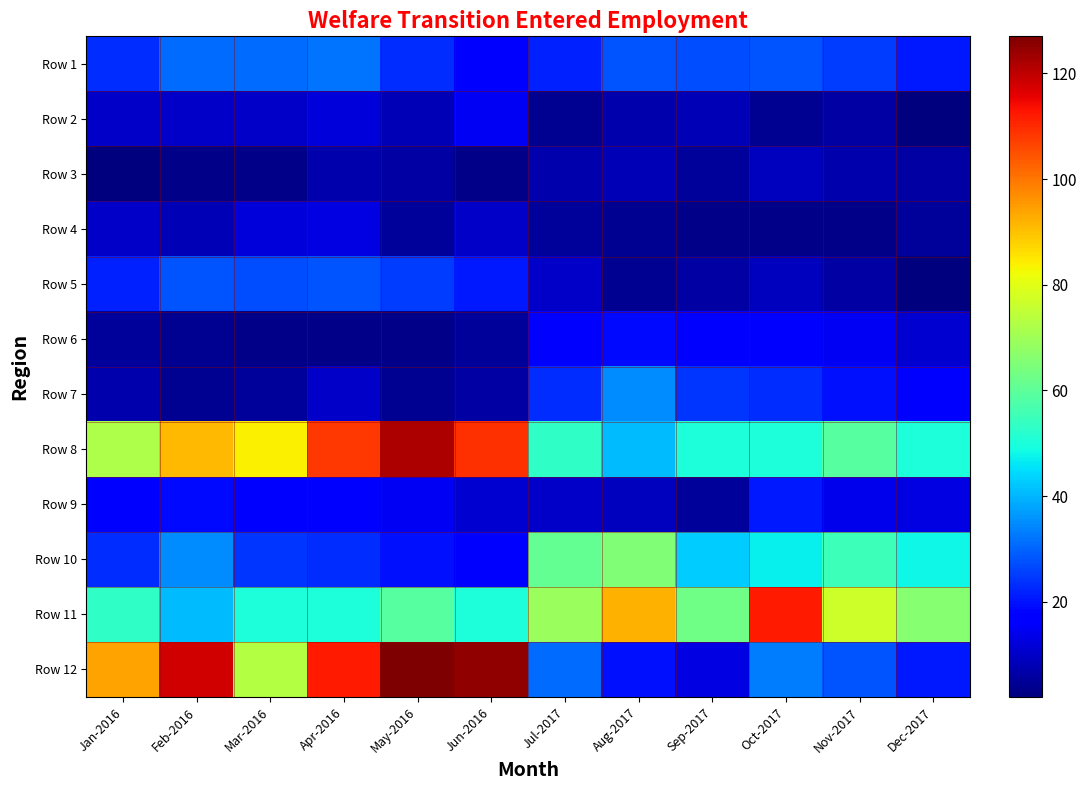

Which label corresponds to the largest value in the chart?

May-2016